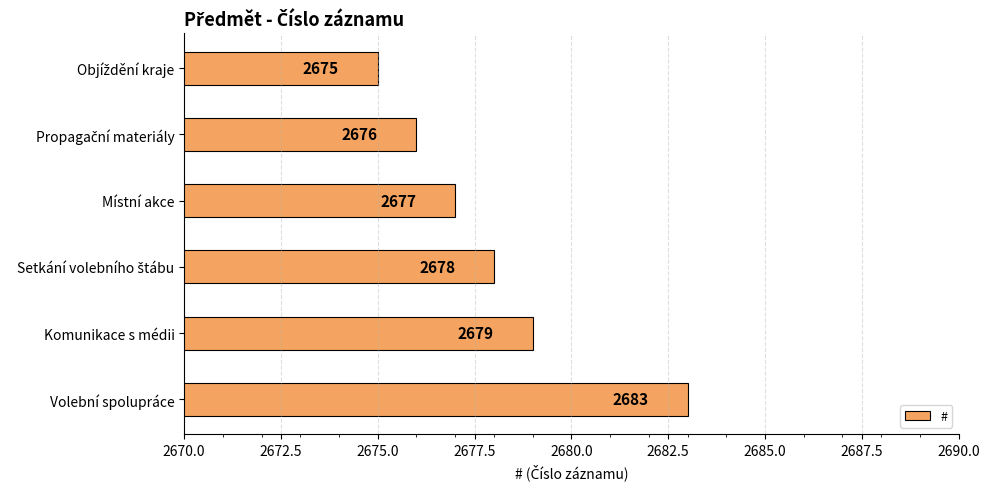

What is the ratio of the value at Komunikace s médii to the value at Volební spolupráce?

1.0